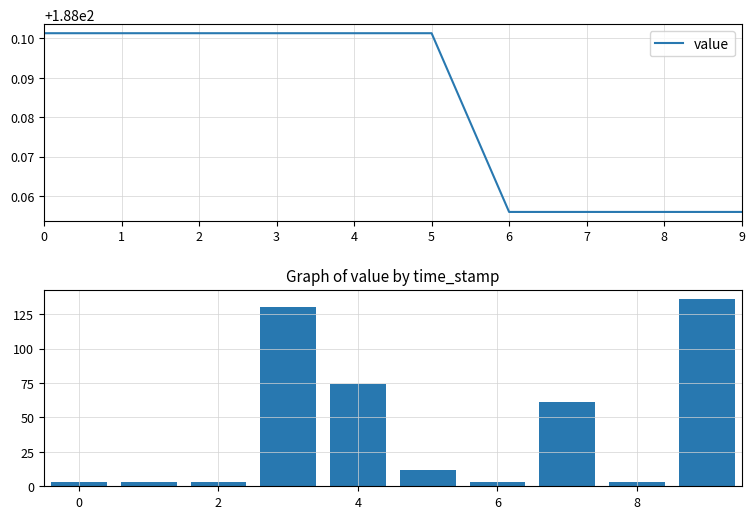

What value does the value series have at 9?

188.1